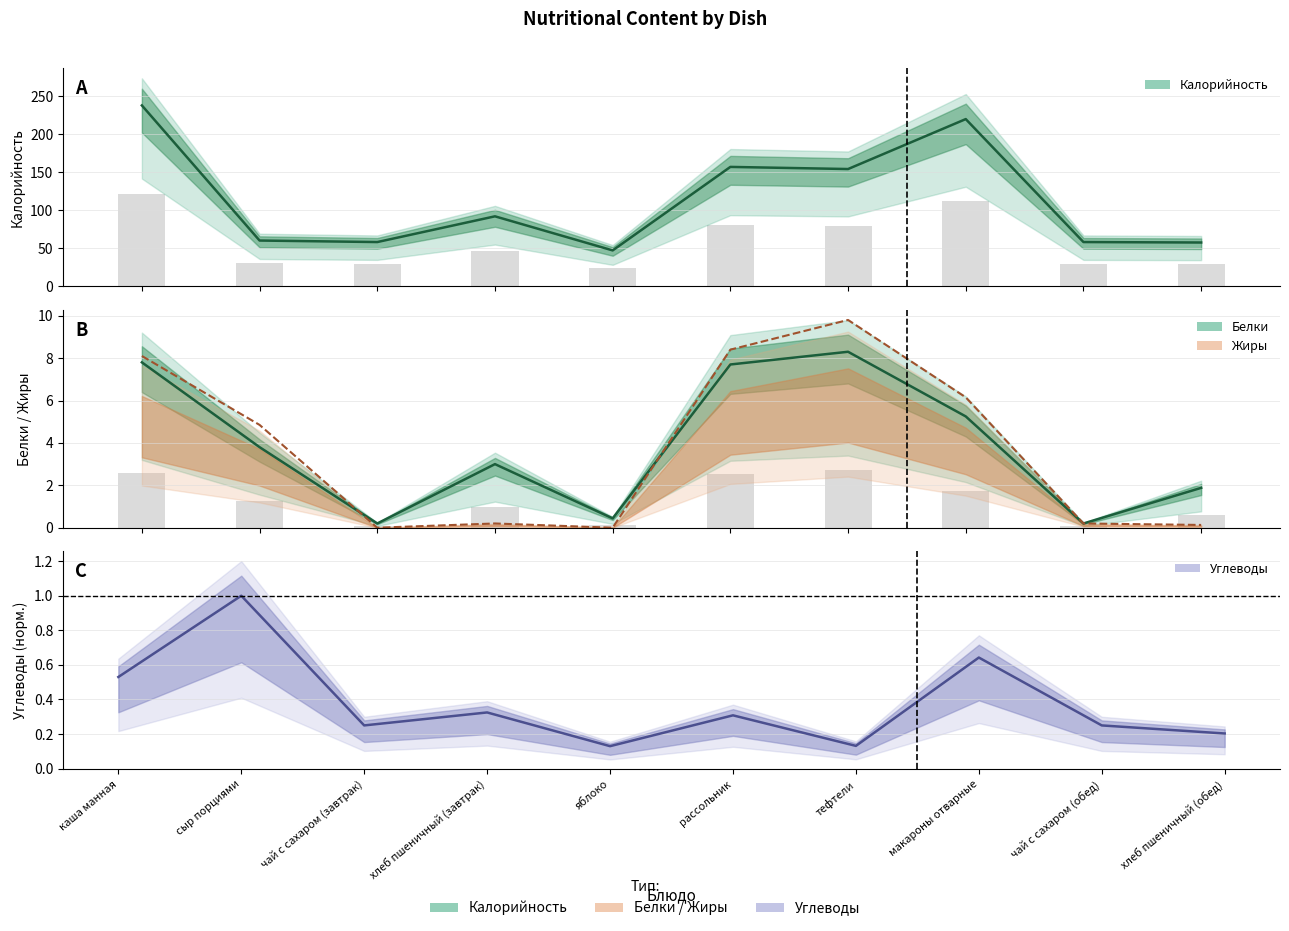

What position from the left is чай с сахаром (завтрак)?

3